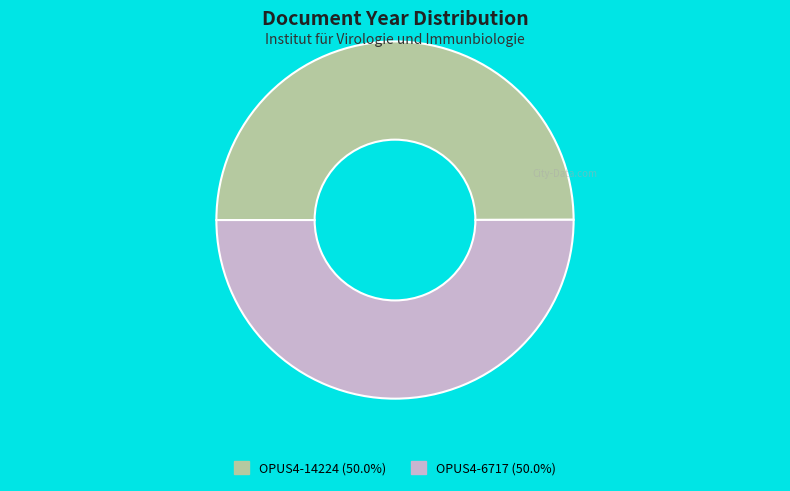

Do OPUS4-6717 (50.0%) and OPUS4-14224 (50.0%) together represent more than half of the pie?

Yes